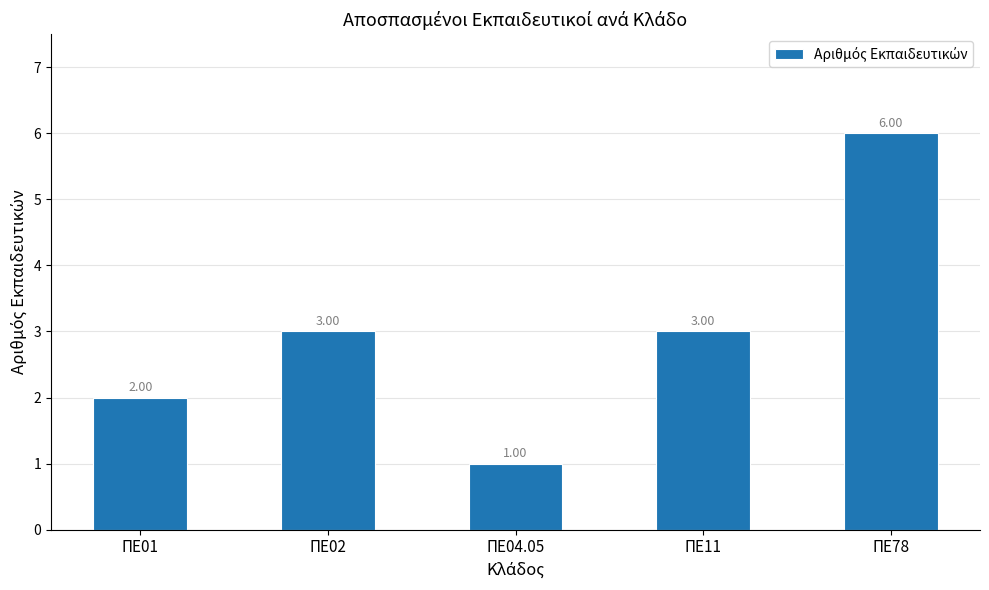

Reading left to right, what are all the values shown in this chart?

ΠΕ01=2	ΠΕ02=3	ΠΕ04.05=1	ΠΕ11=3	ΠΕ78=6